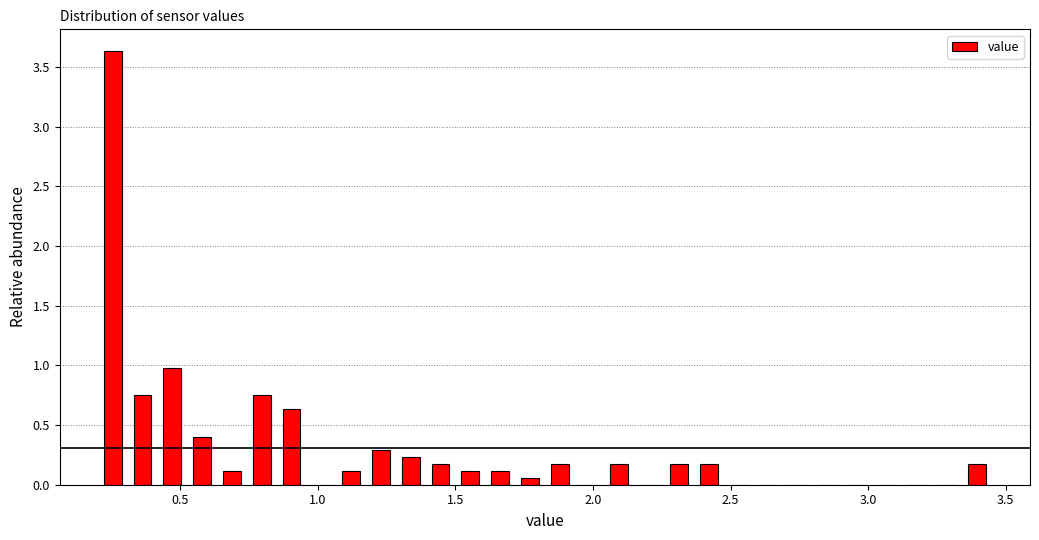

Around what value on the x-axis is the tallest bar? Give the approximate position of its centre, as read against the axis.

0.25